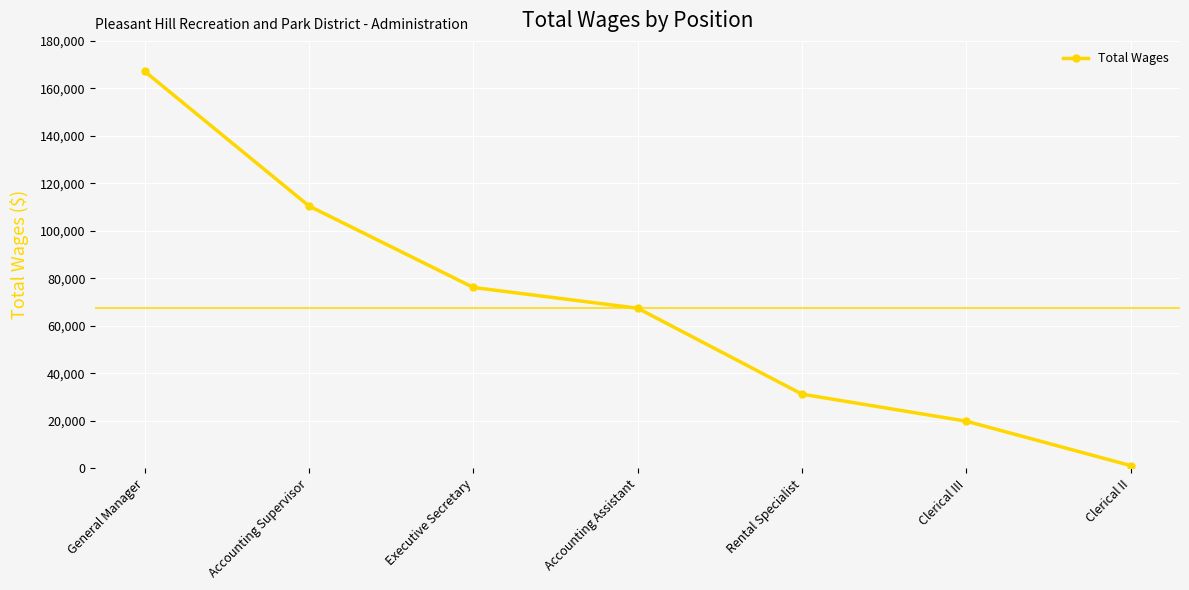

The chart shows a value of 67416 at Accounting Assistant. True or false?

True